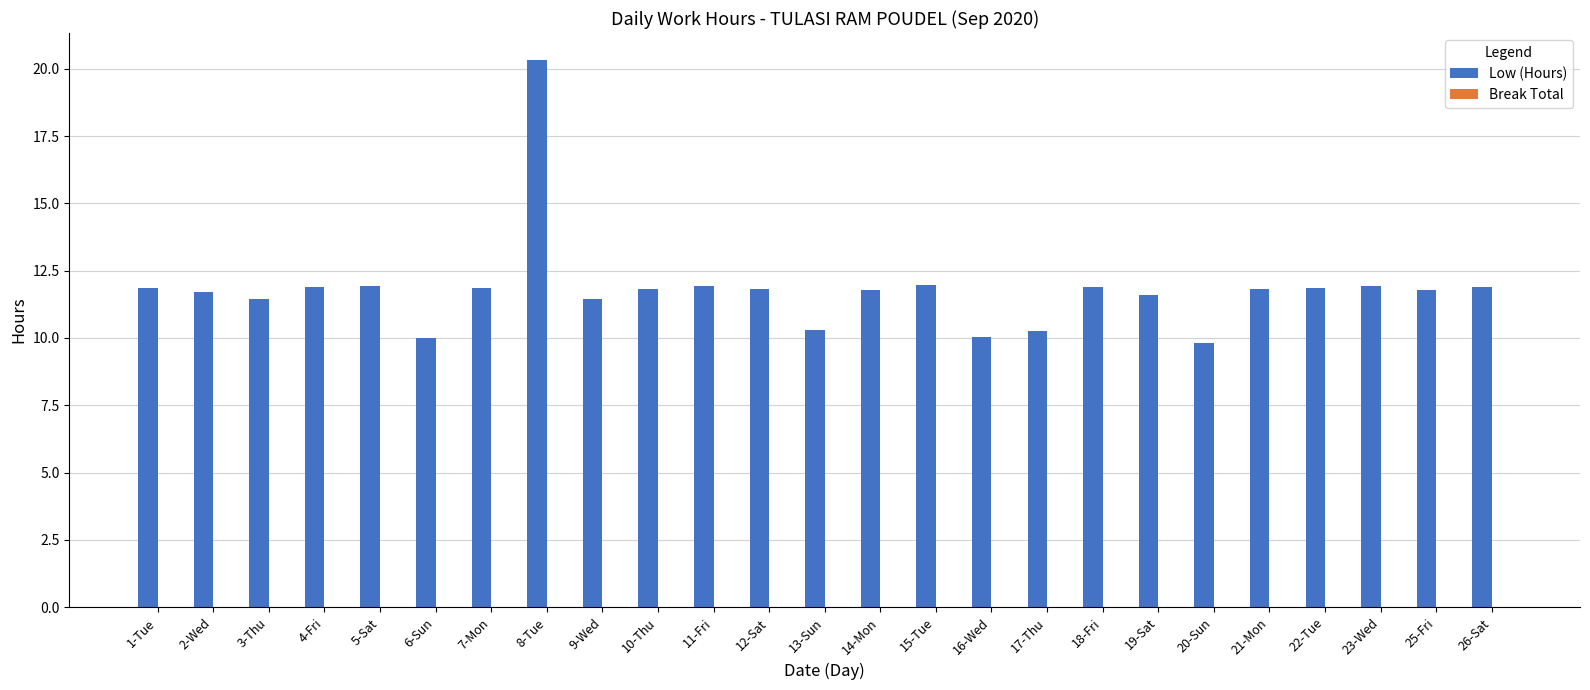

How many bars are there in total?

25